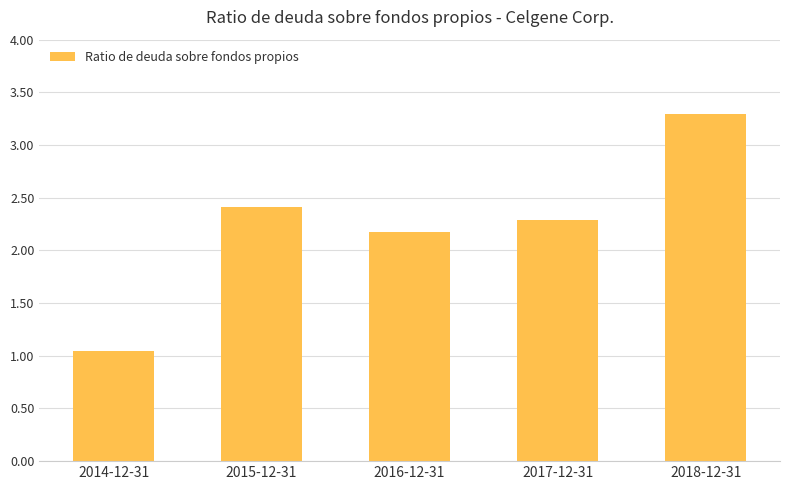

Where does the data first go above 2?

2015-12-31